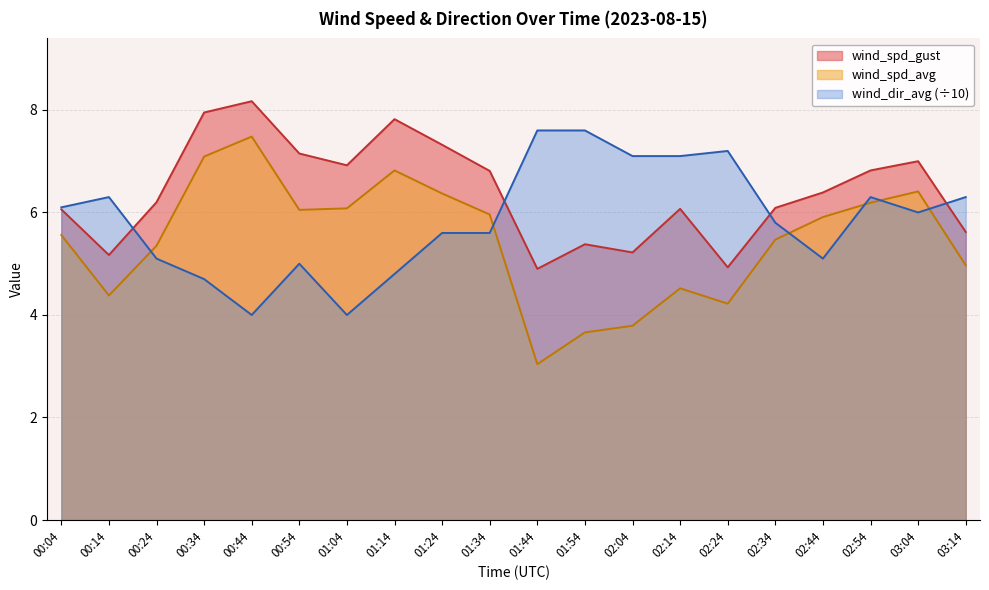

List the series in order of their peak value, highest first.

wind_spd_gust, wind_dir_avg (÷10), wind_spd_avg